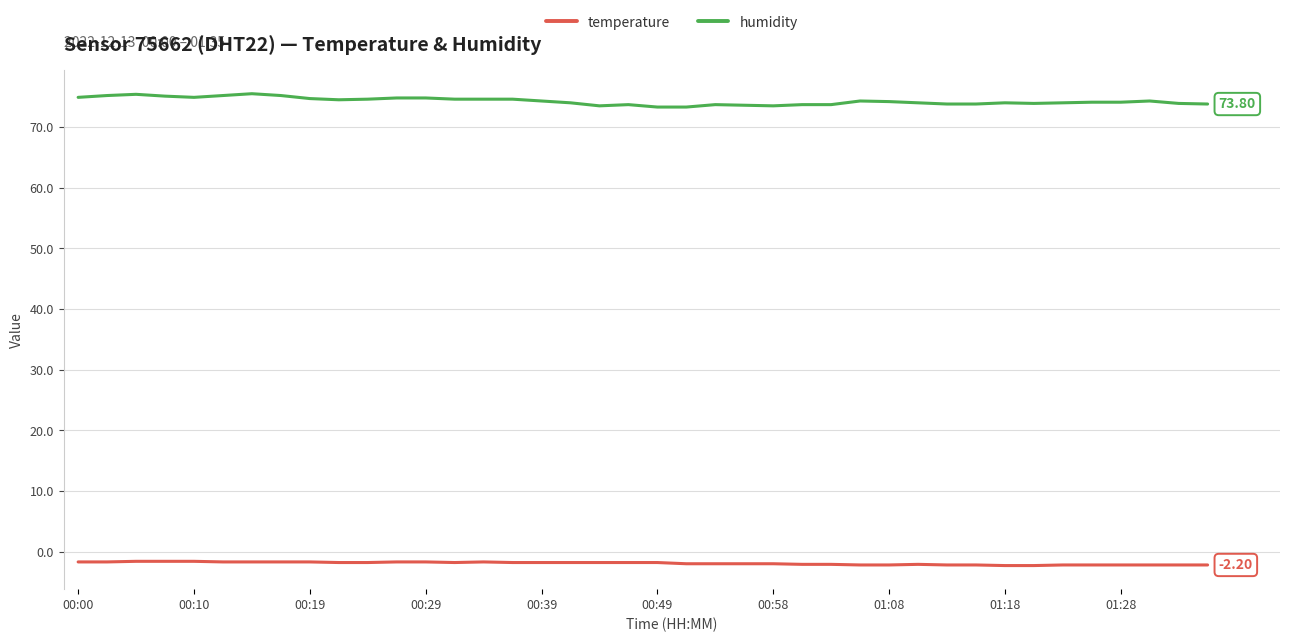

Which series has the largest total across all categories?

humidity